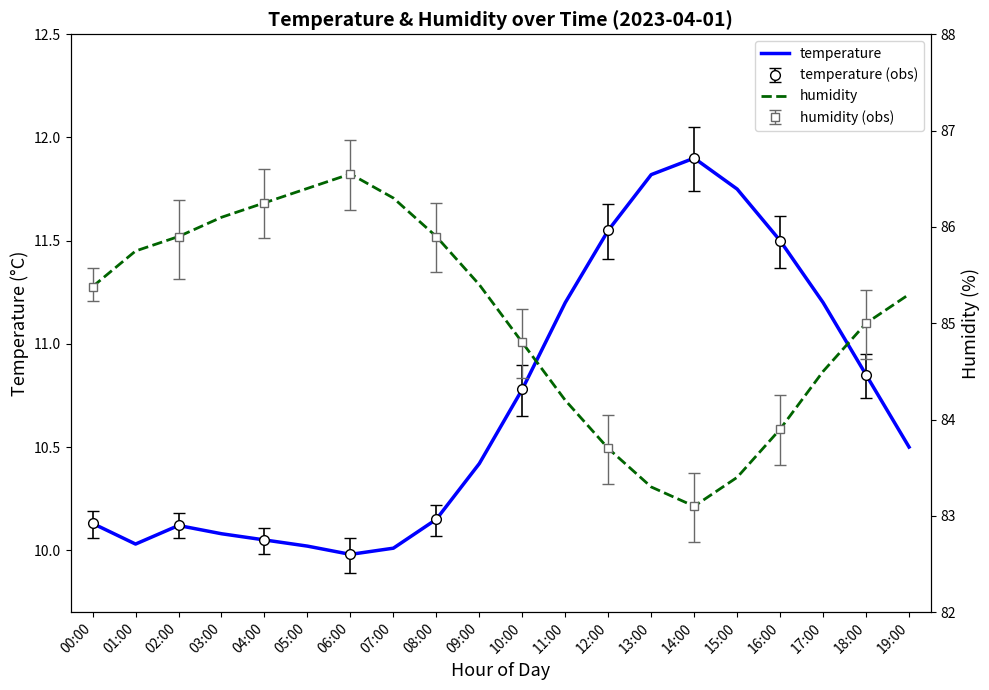

Does the chart display data point markers on the line(s)?

No